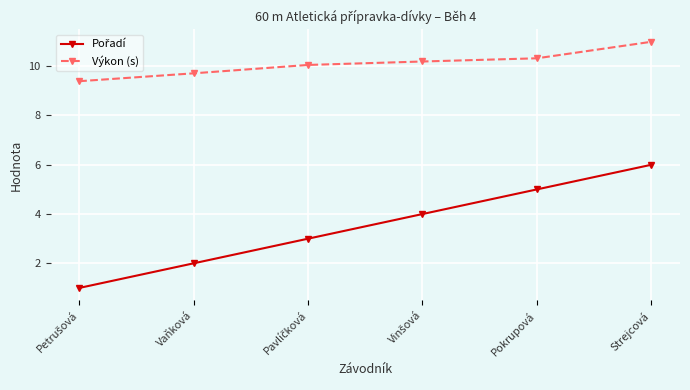

How many lines are shown in the chart?

2